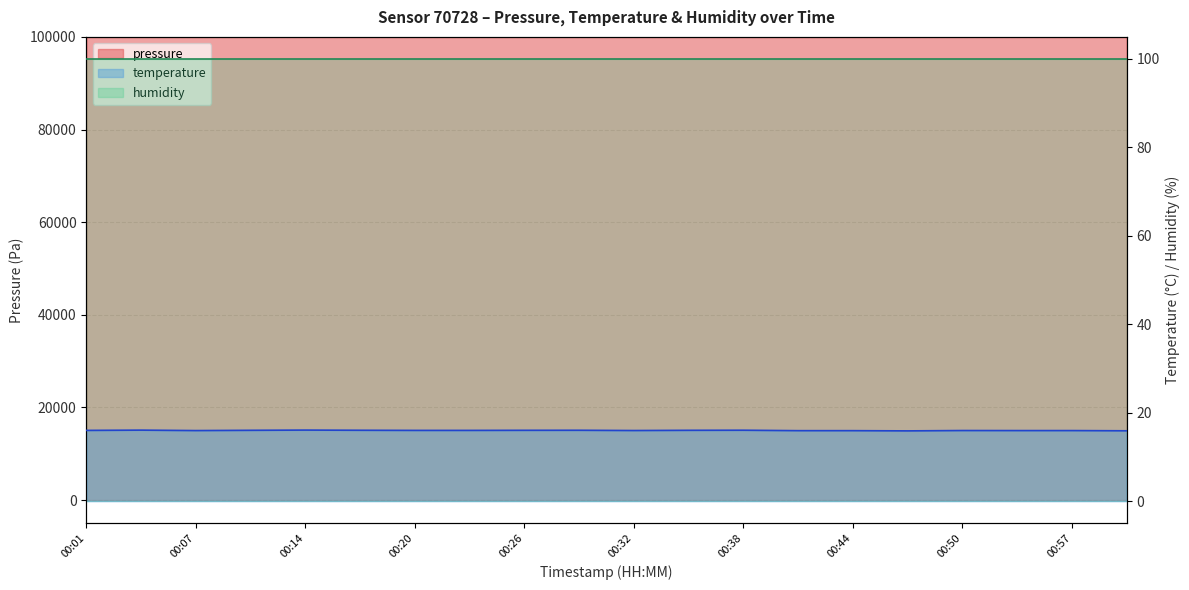

What is the average value of the pressure series?

99990.0